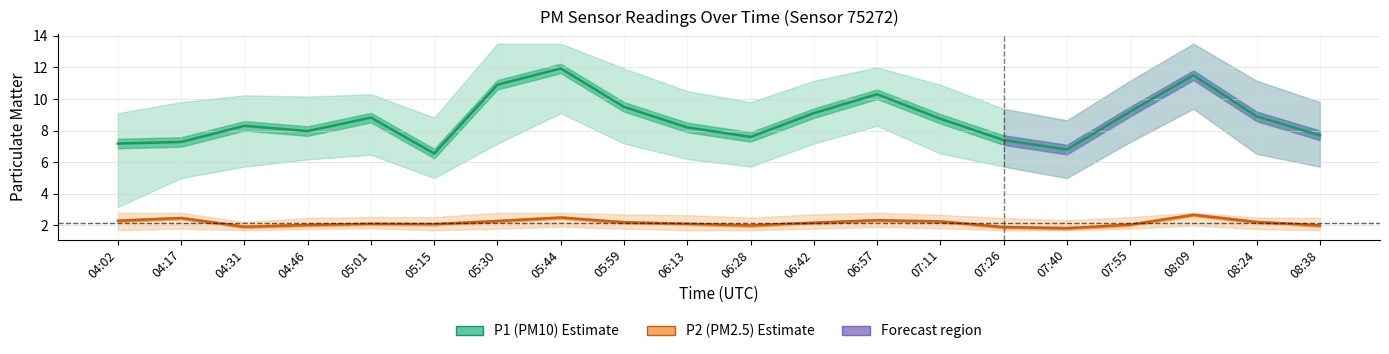

Which series has the largest range (max minus min)?

P1 (PM10)